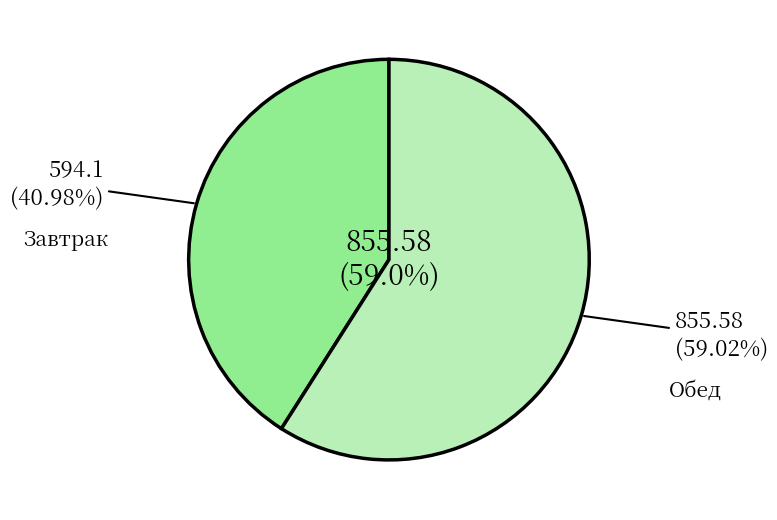

Which category has the biggest portion of the pie?

Обед